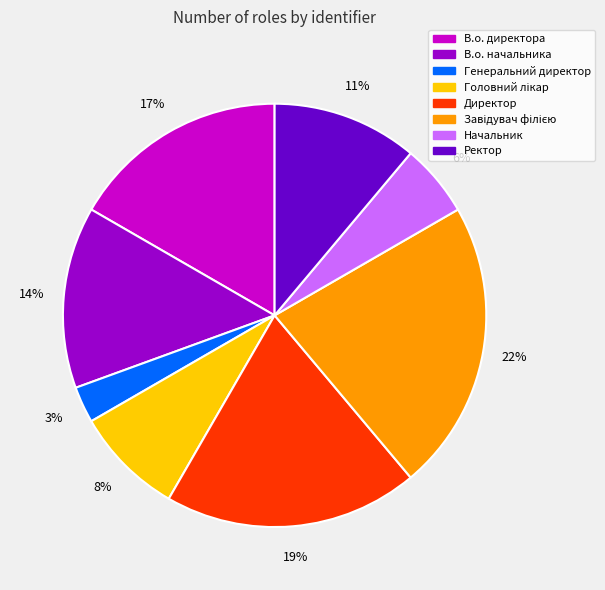

True or false: В.о. директора accounts for 17% of the total.

True